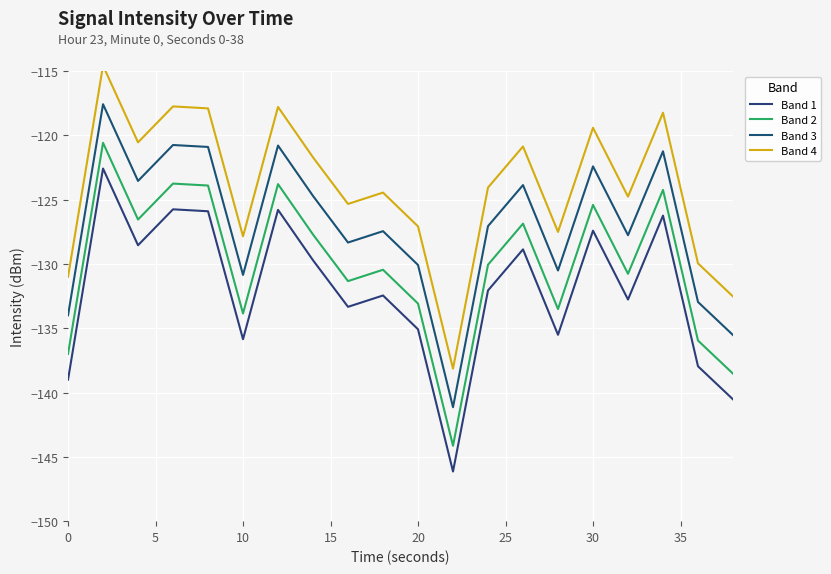

Does the chart display data point markers on the line(s)?

No